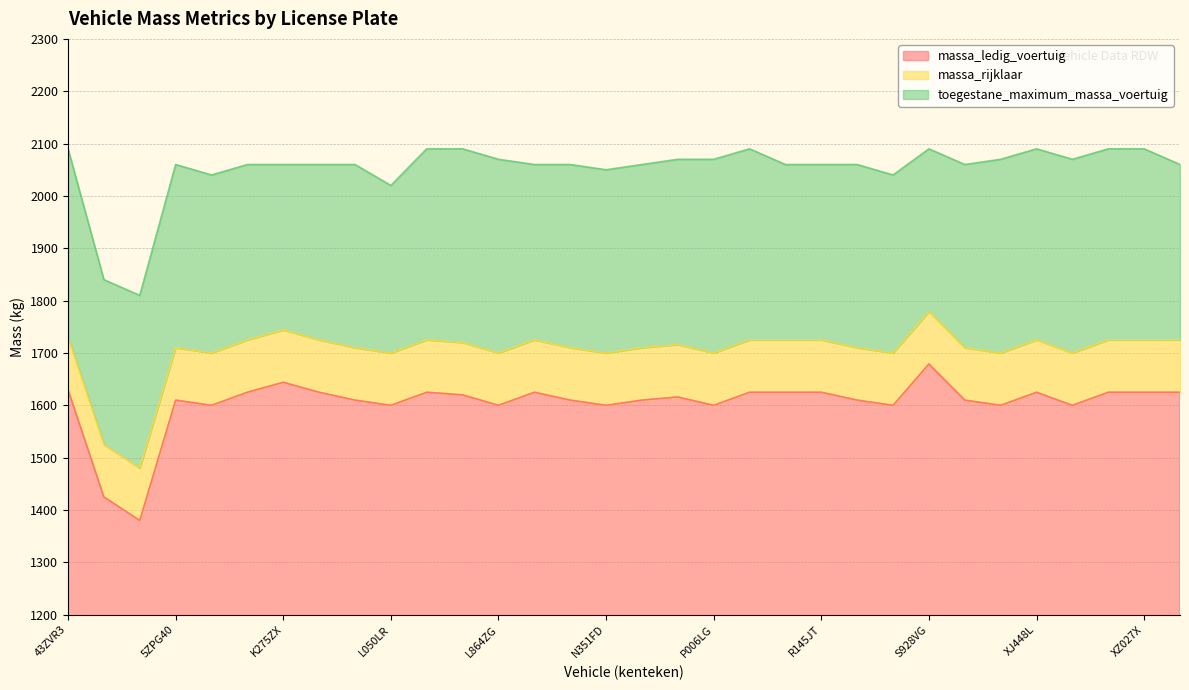

What is the difference between the second highest and minimum values in the toegestane_maximum_massa_voertuig series?

280